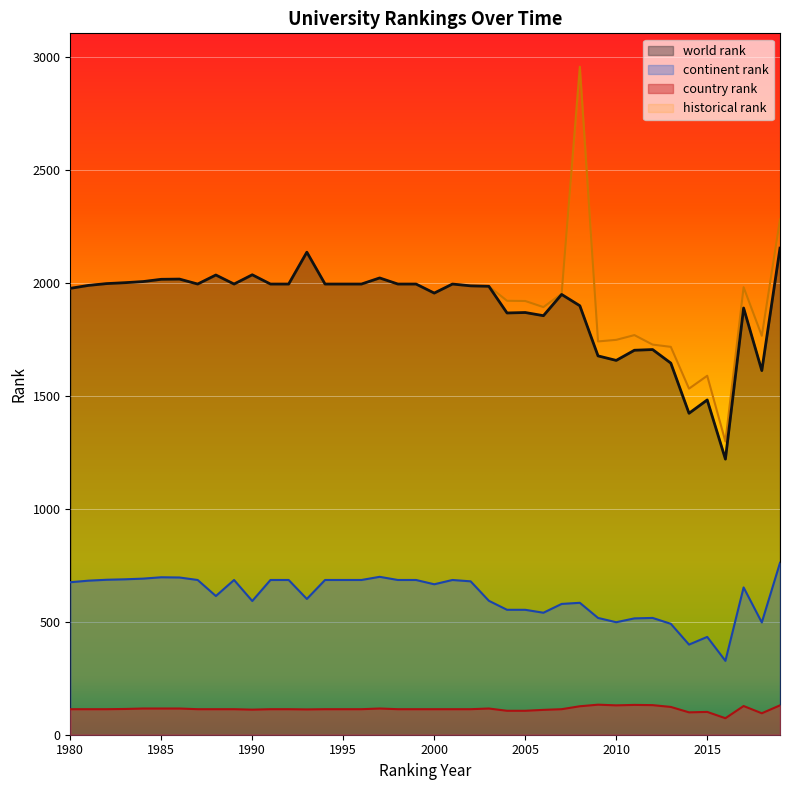

At which category is the sum across all series the highest?

2008